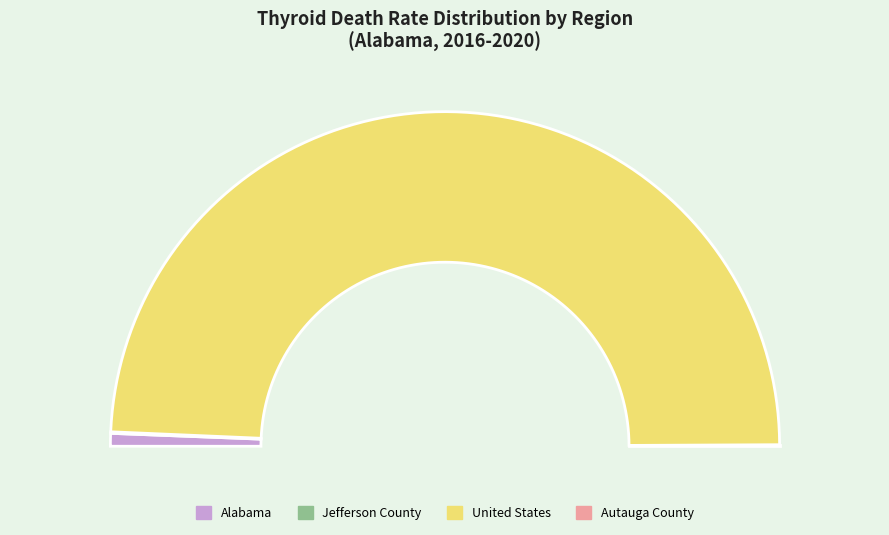

What portion of the pie excludes Jefferson County?

99.9%